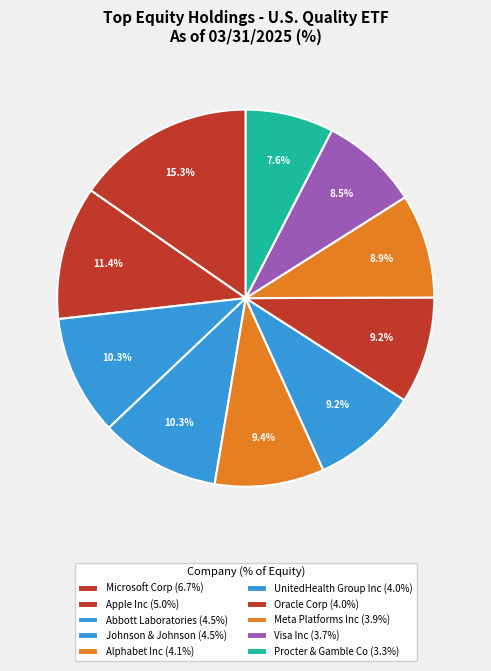

To the nearest percent, what is the difference between the largest and smallest slice percentages?

8%